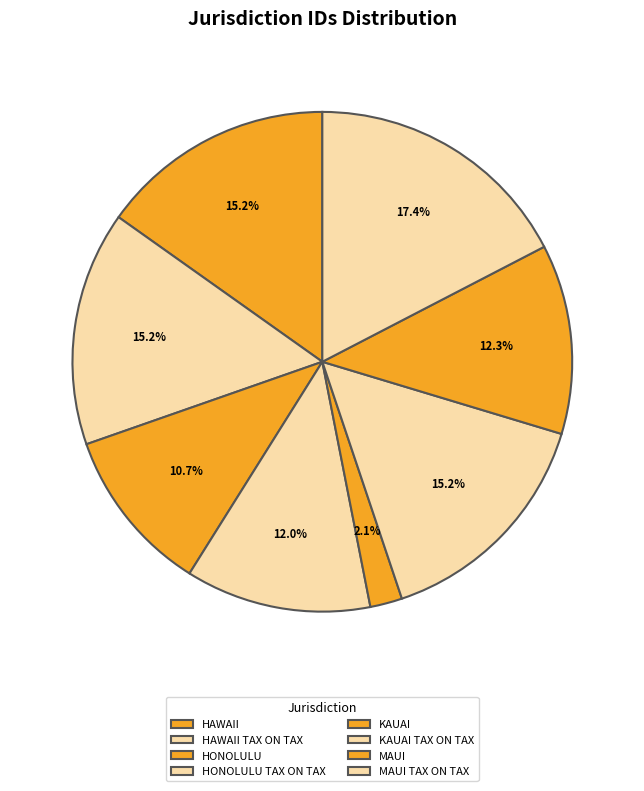

Combined, do HAWAII and MAUI TAX ON TAX account for over 50%?

No